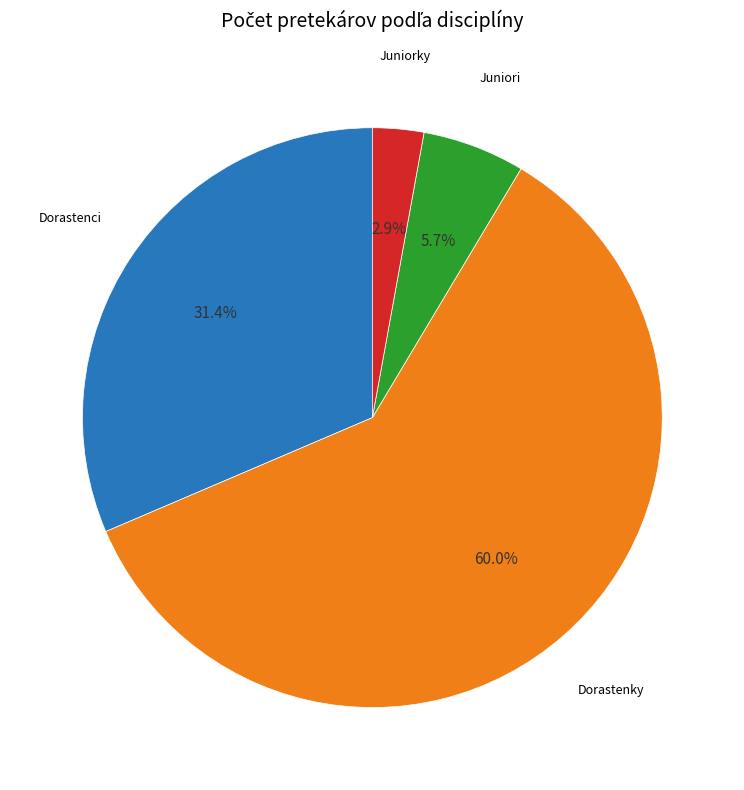

Is there any slice that represents more than half of the pie?

Yes